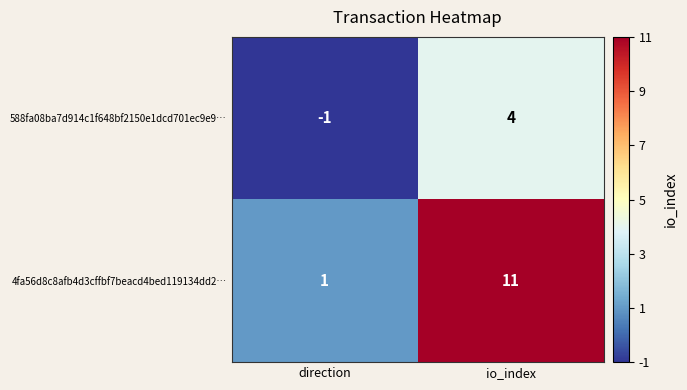

Rank the series at direction from highest to lowest value.

4fa56d8c8afb4d3cffbf7beacd4bed119134dd2…, 588fa08ba7d914c1f648bf2150e1dcd701ec9e9…